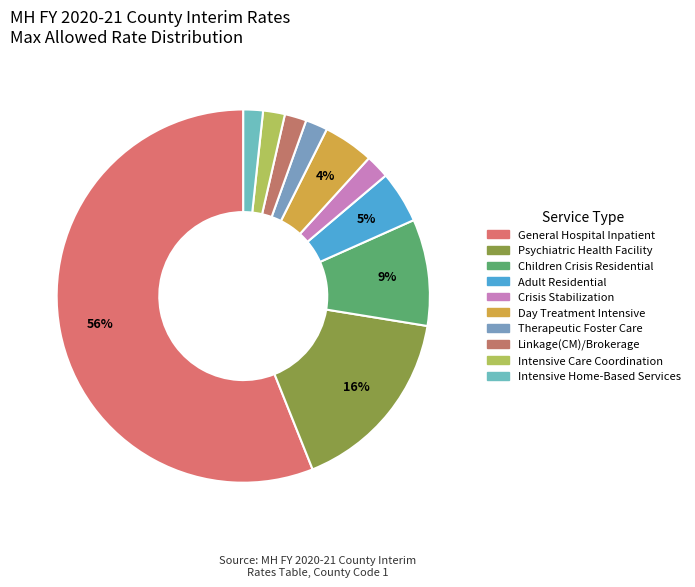

Count the number of slices in the pie.

10